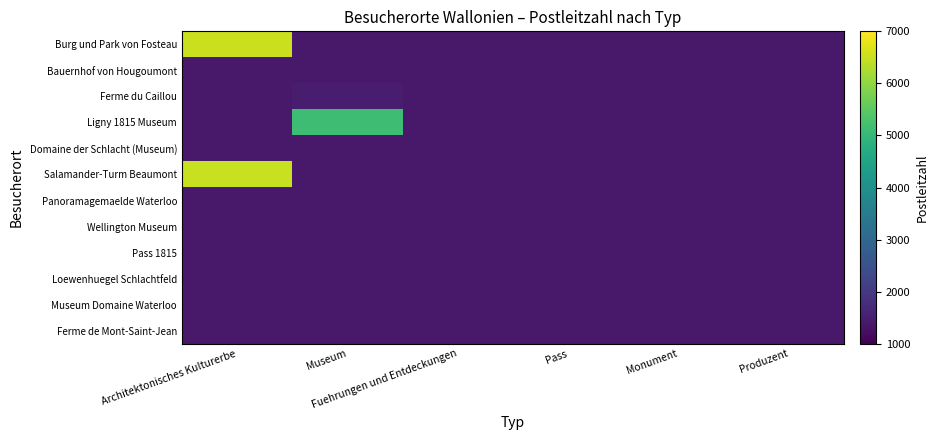

Reading left to right, extract all data points from this chart.

Burg und Park von Fosteau: Architektonisches Kulturerbe=6530	Museum=1410	Fuehrungen und Entdeckungen=1410	Pass=1410	Monument=1410	Produzent=1410
Bauernhof von Hougoumont: Architektonisches Kulturerbe=1410	Museum=1420	Fuehrungen und Entdeckungen=1410	Pass=1410	Monument=1410	Produzent=1410
Ferme du Caillou: Architektonisches Kulturerbe=1410	Museum=1472	Fuehrungen und Entdeckungen=1410	Pass=1410	Monument=1410	Produzent=1410
Ligny 1815 Museum: Architektonisches Kulturerbe=1410	Museum=5140	Fuehrungen und Entdeckungen=1410	Pass=1410	Monument=1410	Produzent=1410
Domaine der Schlacht (Museum): Architektonisches Kulturerbe=1410	Museum=1420	Fuehrungen und Entdeckungen=1410	Pass=1410	Monument=1410	Produzent=1410
Salamander-Turm Beaumont: Architektonisches Kulturerbe=6500	Museum=1410	Fuehrungen und Entdeckungen=1410	Pass=1410	Monument=1410	Produzent=1410
Panoramagemaelde Waterloo: Architektonisches Kulturerbe=1410	Museum=1410	Fuehrungen und Entdeckungen=1420	Pass=1410	Monument=1410	Produzent=1410
Wellington Museum: Architektonisches Kulturerbe=1410	Museum=1410	Fuehrungen und Entdeckungen=1410	Pass=1410	Monument=1410	Produzent=1410
Pass 1815: Architektonisches Kulturerbe=1410	Museum=1410	Fuehrungen und Entdeckungen=1410	Pass=1420	Monument=1410	Produzent=1410
Loewenhuegel Schlachtfeld: Architektonisches Kulturerbe=1410	Museum=1410	Fuehrungen und Entdeckungen=1410	Pass=1410	Monument=1420	Produzent=1410
Museum Domaine Waterloo: Architektonisches Kulturerbe=1410	Museum=1420	Fuehrungen und Entdeckungen=1410	Pass=1410	Monument=1410	Produzent=1410
Ferme de Mont-Saint-Jean: Architektonisches Kulturerbe=1410	Museum=1410	Fuehrungen und Entdeckungen=1410	Pass=1410	Monument=1410	Produzent=1410